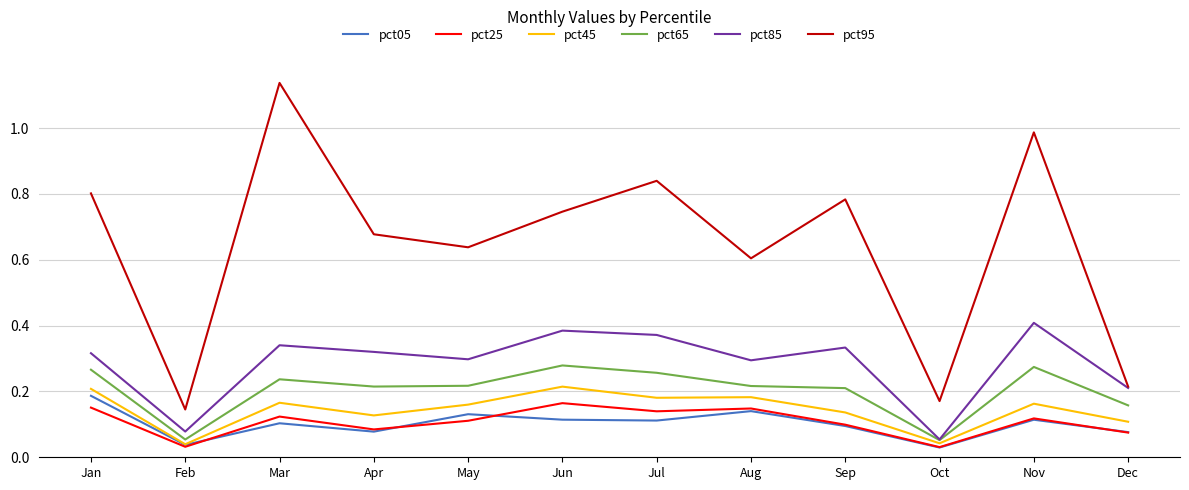

Count the number of data series in this chart.

6